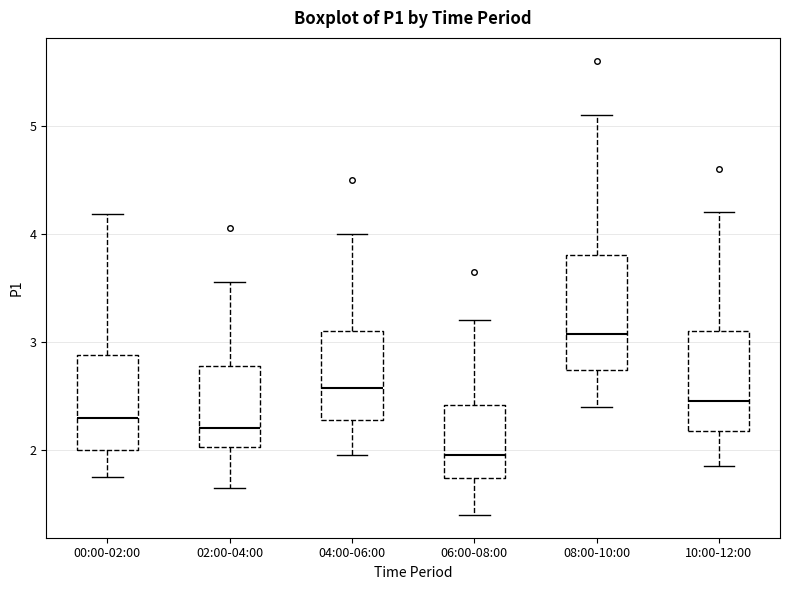

Where does the upper whisker of the box for 04:00-06:00 end on the y-axis? The values are not printed on the chart, so give them approximately, as read against the axis.

4.0